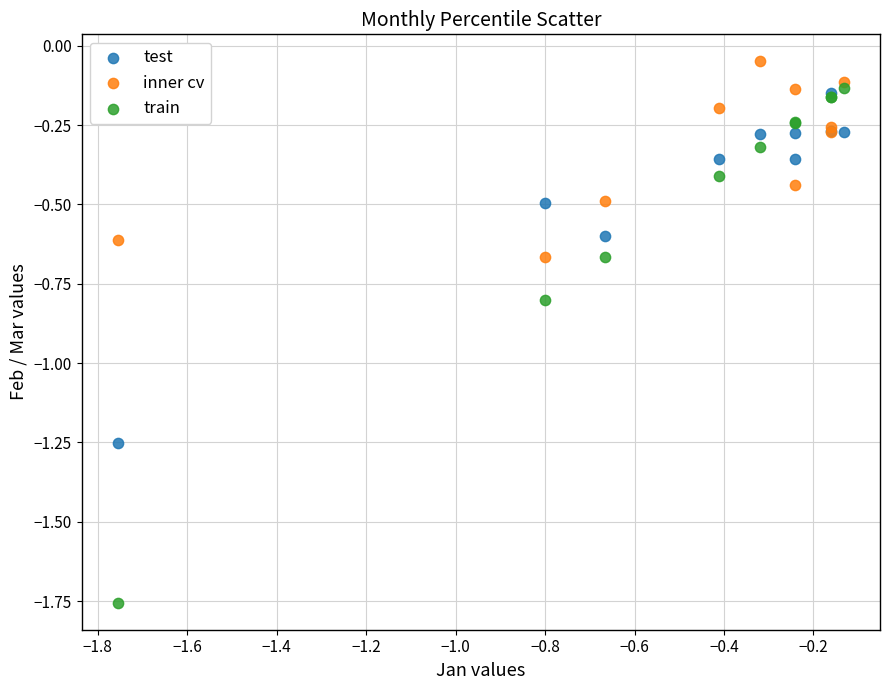

Which series contains the highest Y value?

inner cv